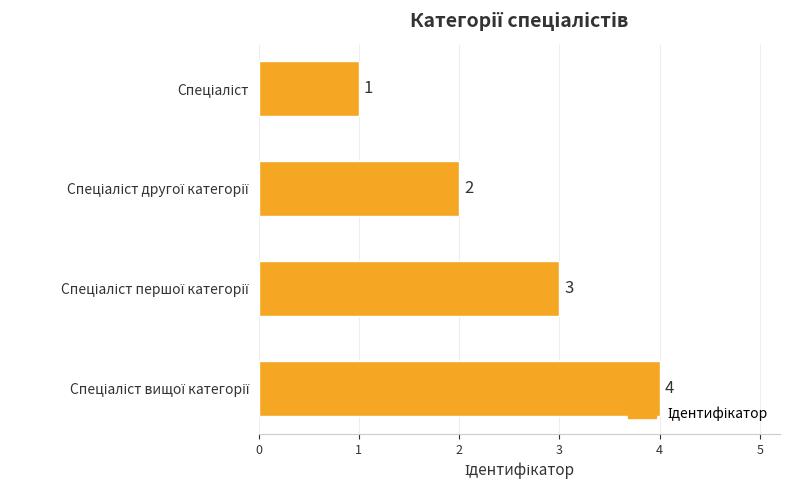

What is the minimum value shown in the chart?

1